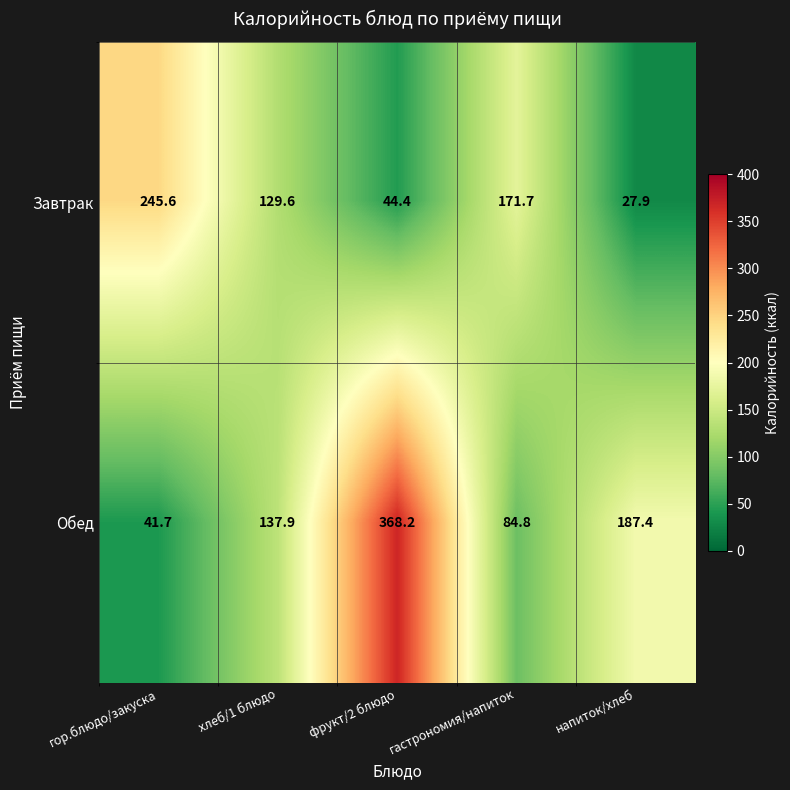

What is the sum of the Обед values at гор.блюдо/закуска and хлеб/1 блюдо?

179.6